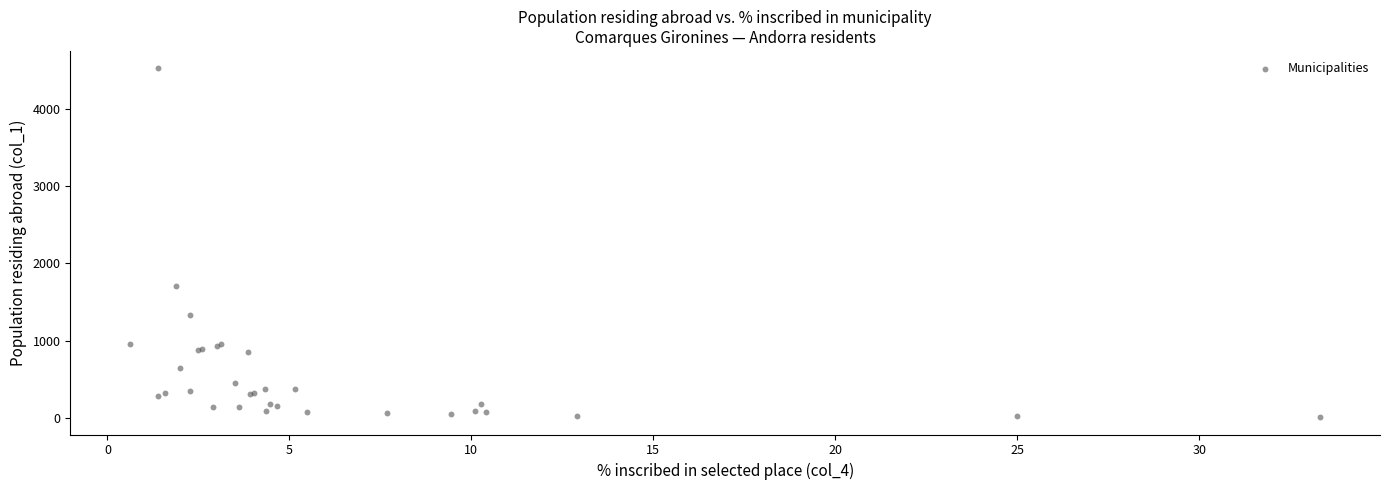

What Y value in the scatter plot is closest to 2265?

1707